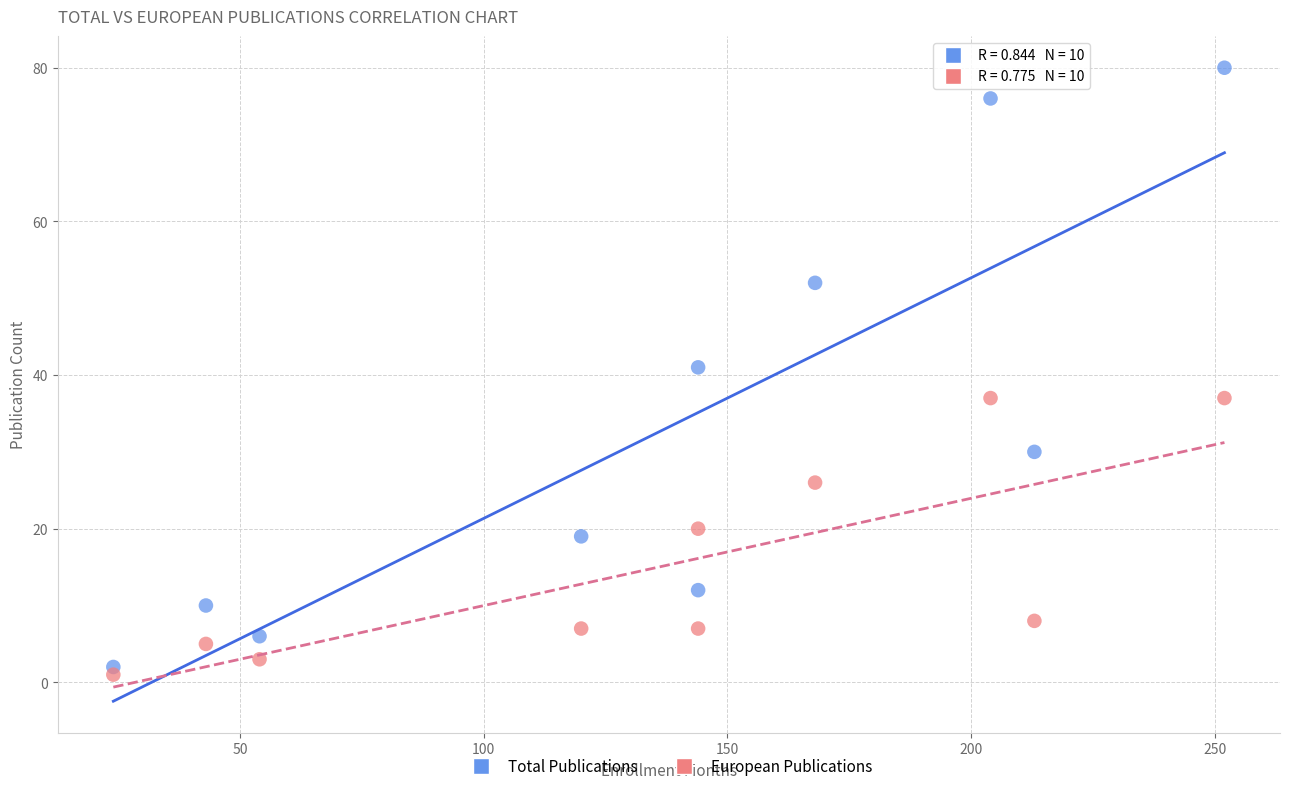

Which series contains the highest Y value?

Total Publications